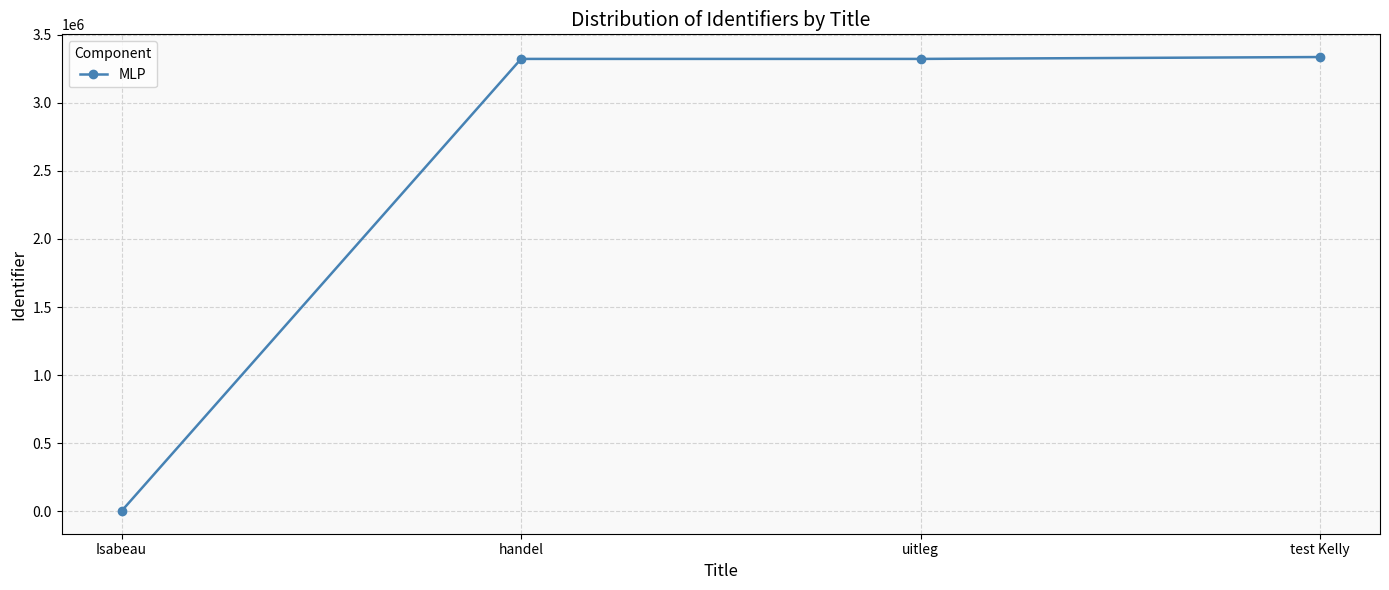

Approximately how many times larger is the value at test Kelly compared to uitleg?

1.0